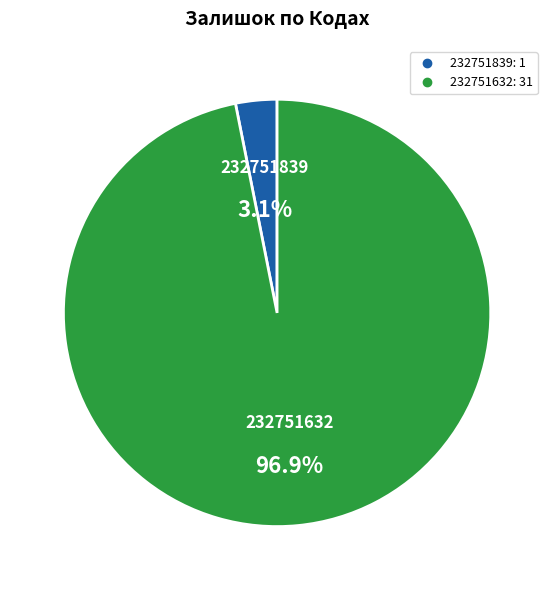

Is it true that 232751839 is 3% of the pie?

True